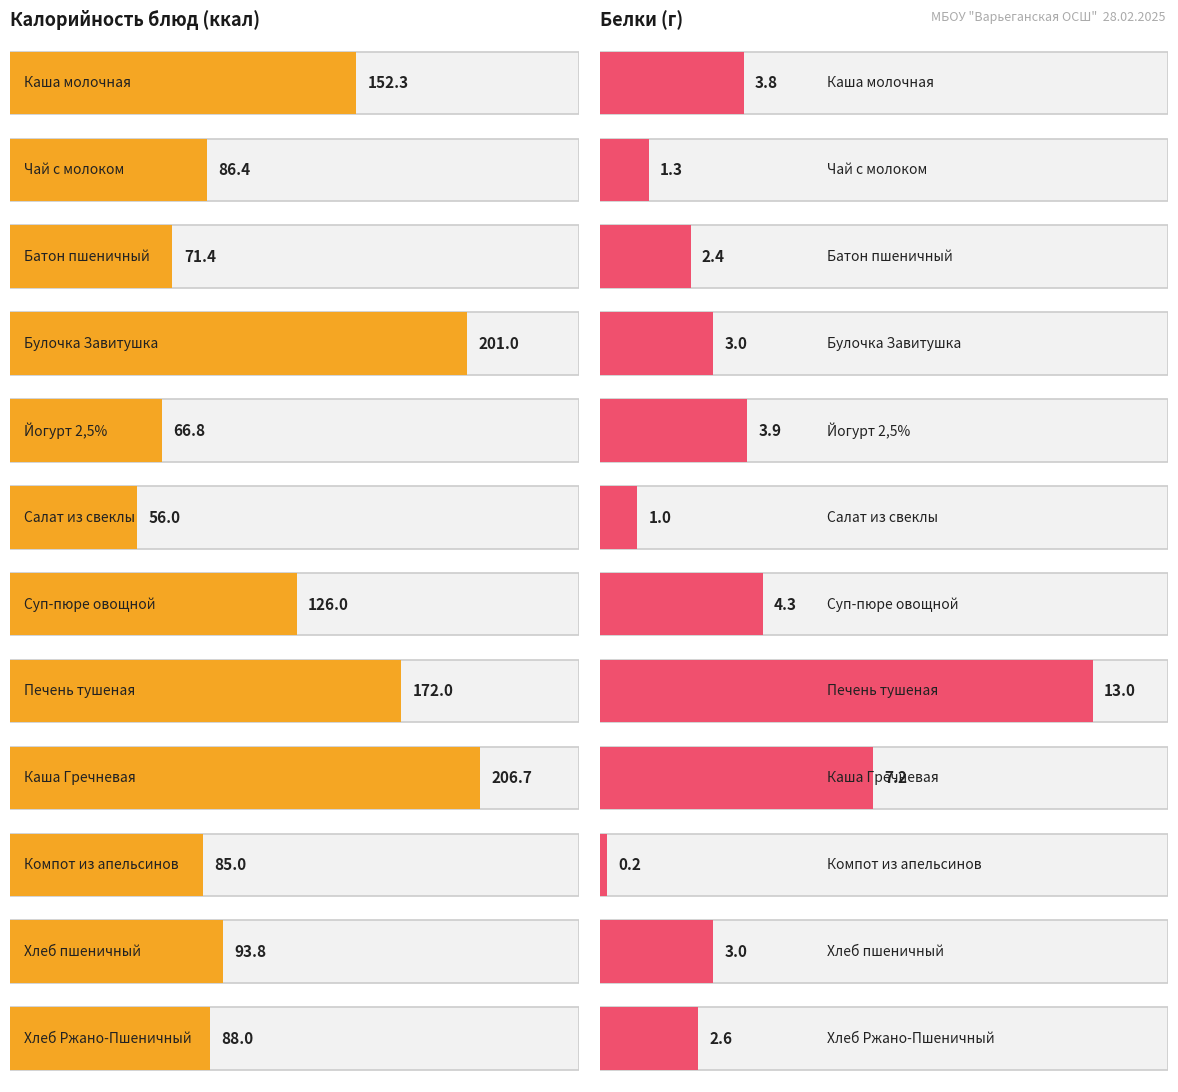

What position from the left is Каша молочная?

1